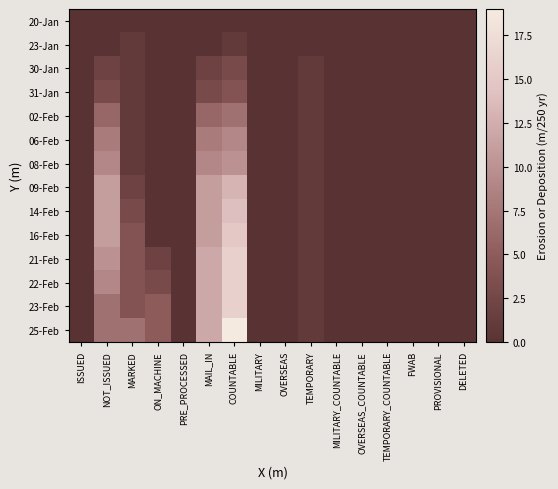

How many distinct data groups are displayed?

14